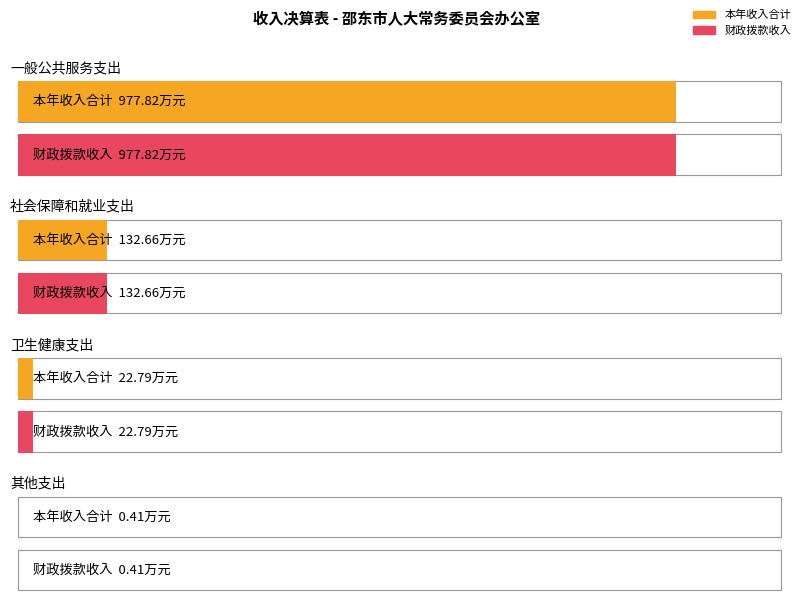

Between 一般公共服务支出 and 其他支出, which is larger?

一般公共服务支出